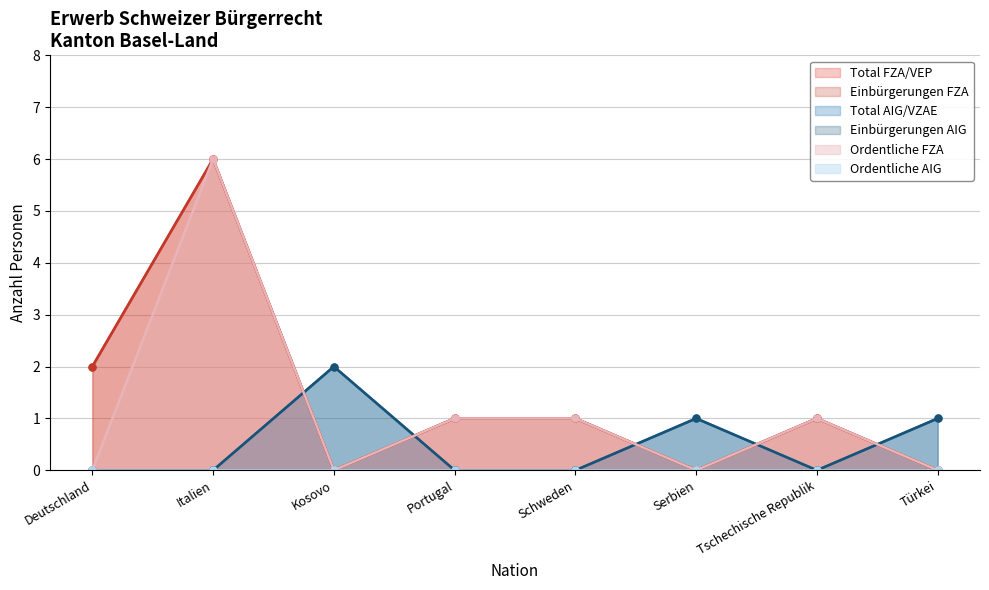

What is the greatest value displayed?

6